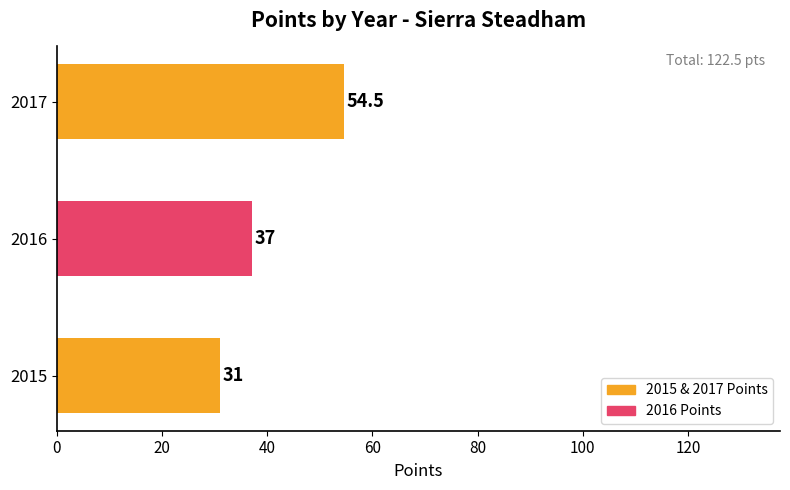

Reading top to bottom, list all the values displayed in this chart.

2017=54.5	2016=37.0	2015=31.0